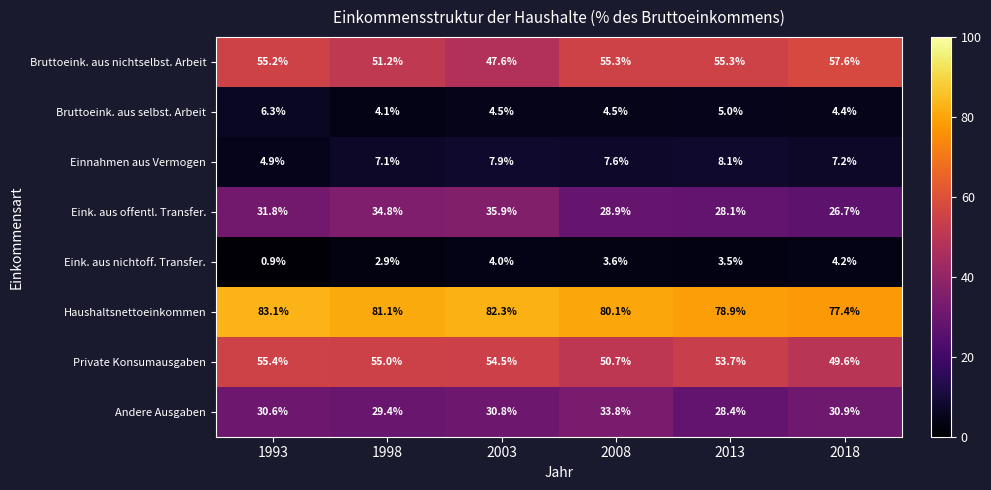

What is the difference between the highest and lowest values at 1993?

82.2